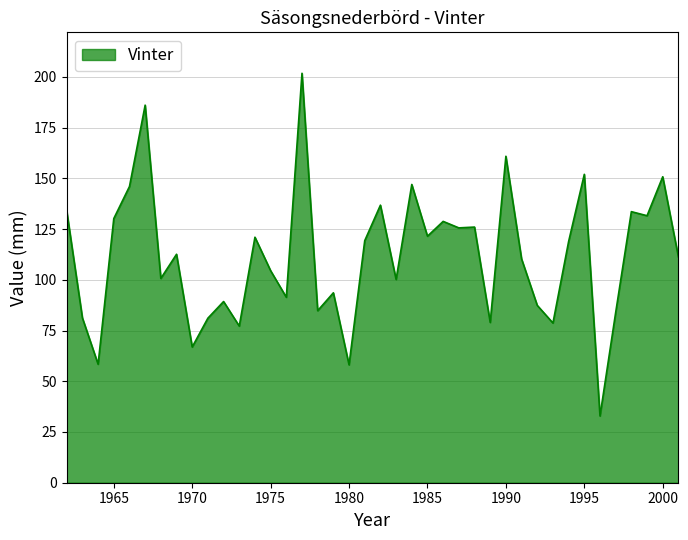

What is the smallest value displayed?

32.9